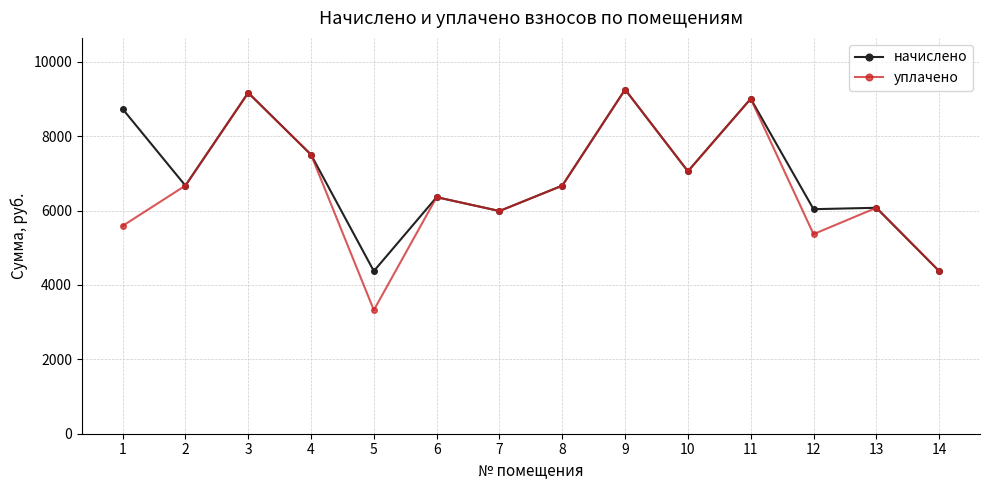

What is the value of the начислено point at the 4th from the left?

7501.7